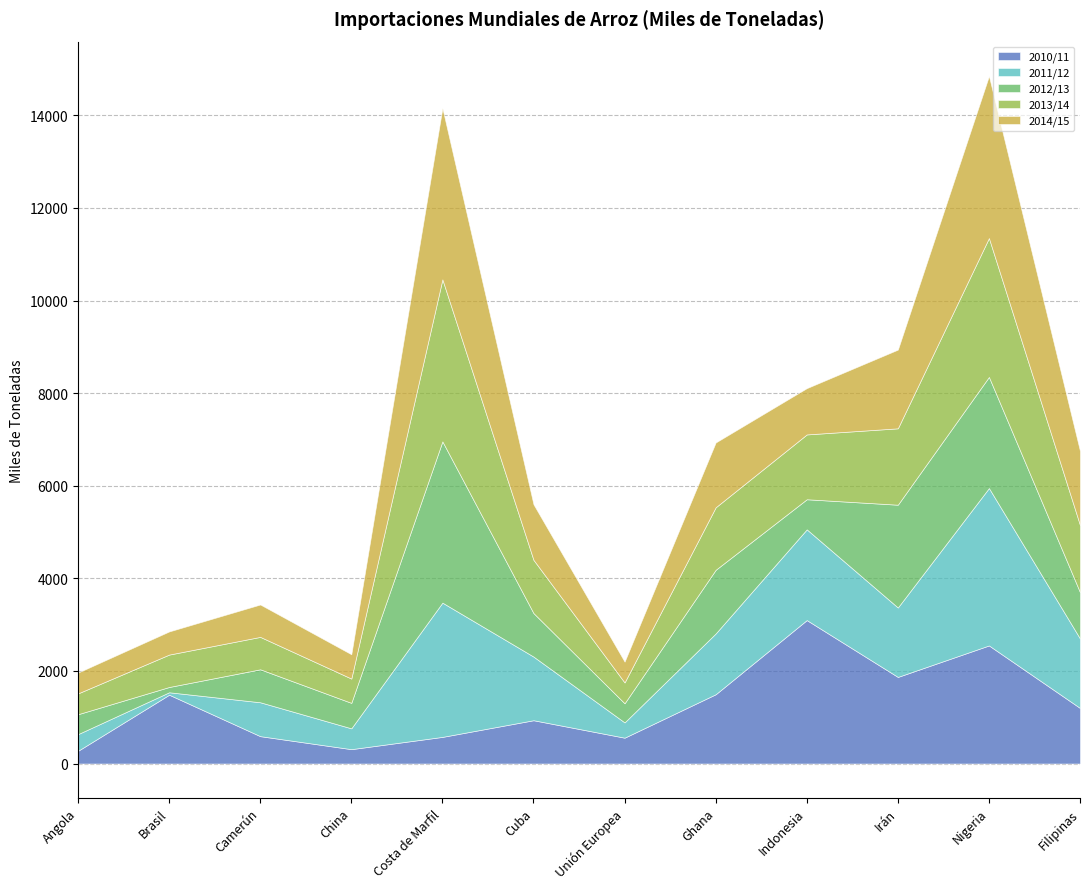

What are all the series names shown in the legend?

2010/11, 2011/12, 2012/13, 2013/14, 2014/15